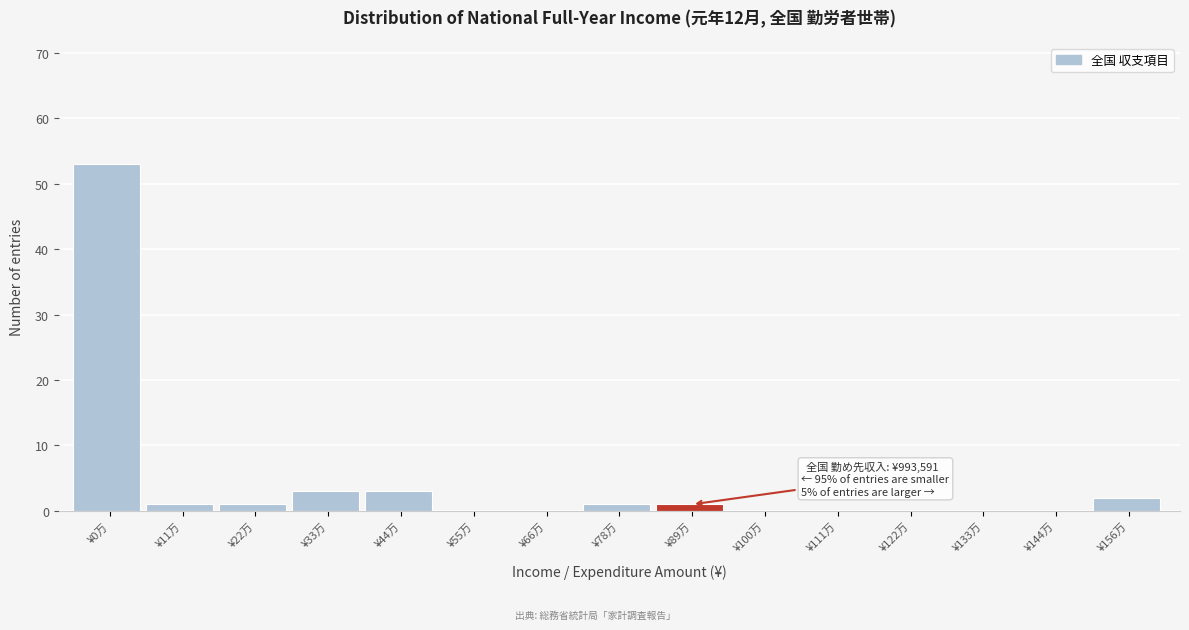

Reading left to right, list all the values displayed in this chart.

¥0万=53	¥11万=1	¥22万=1	¥33万=3	¥44万=3	¥55万=0	¥66万=0	¥78万=1	¥89万=1	¥100万=0	¥111万=0	¥122万=0	¥133万=0	¥144万=0	¥156万=2